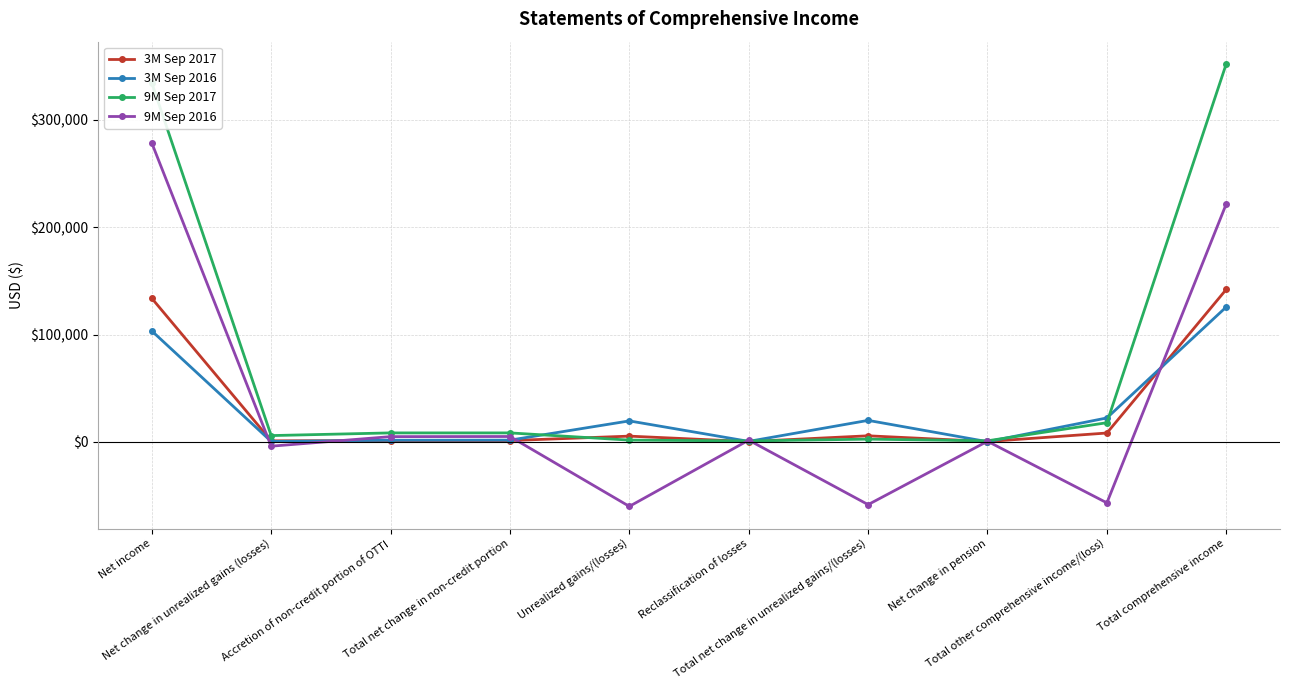

At which label does 9M Sep 2016 first exceed 1638?

Net income